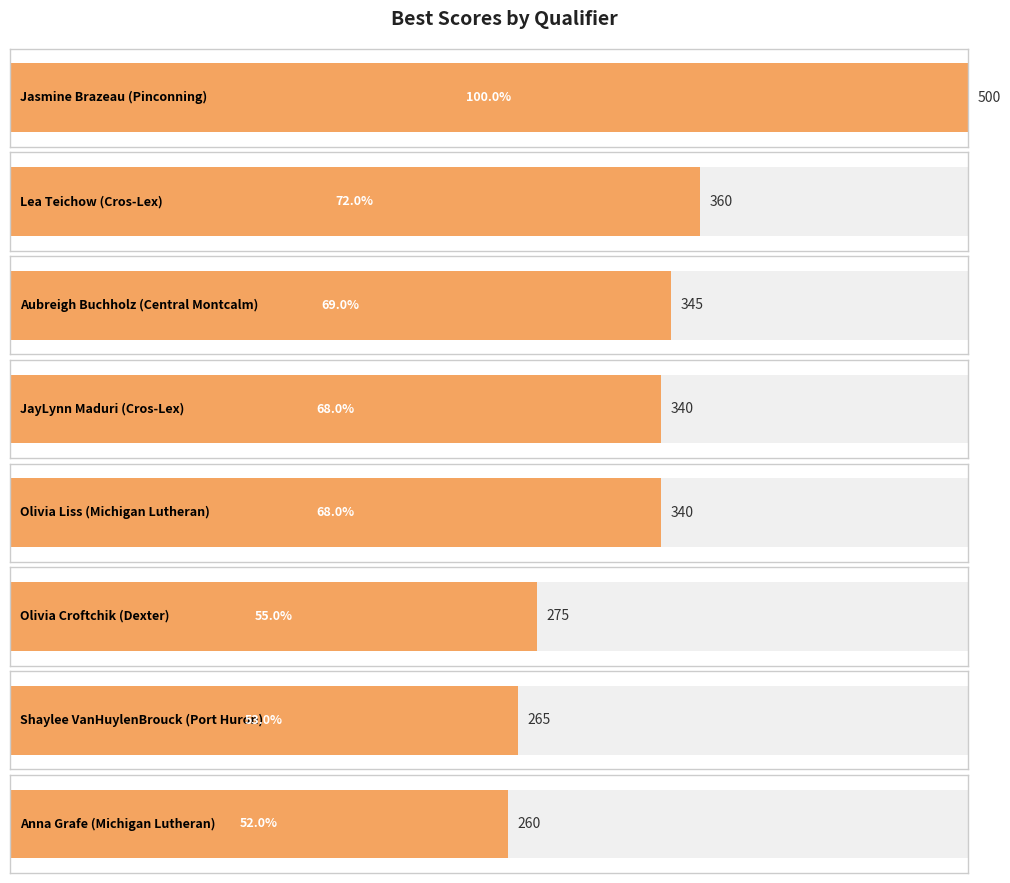

Which has a higher value, Cros-Lex or Pinconning?

Pinconning